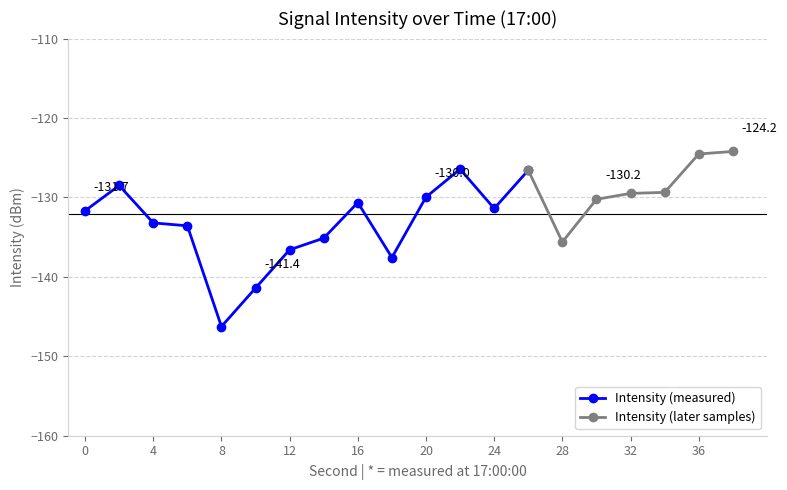

What is the highest value of the Intensity (measured) series?

-126.4